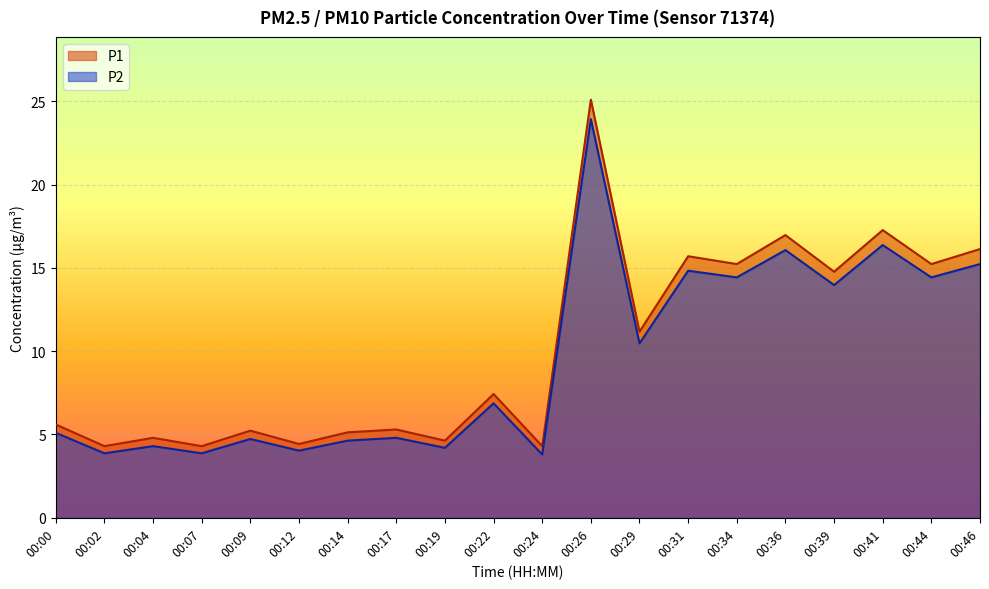

True or false: P1 and P2 cross at least once.

False